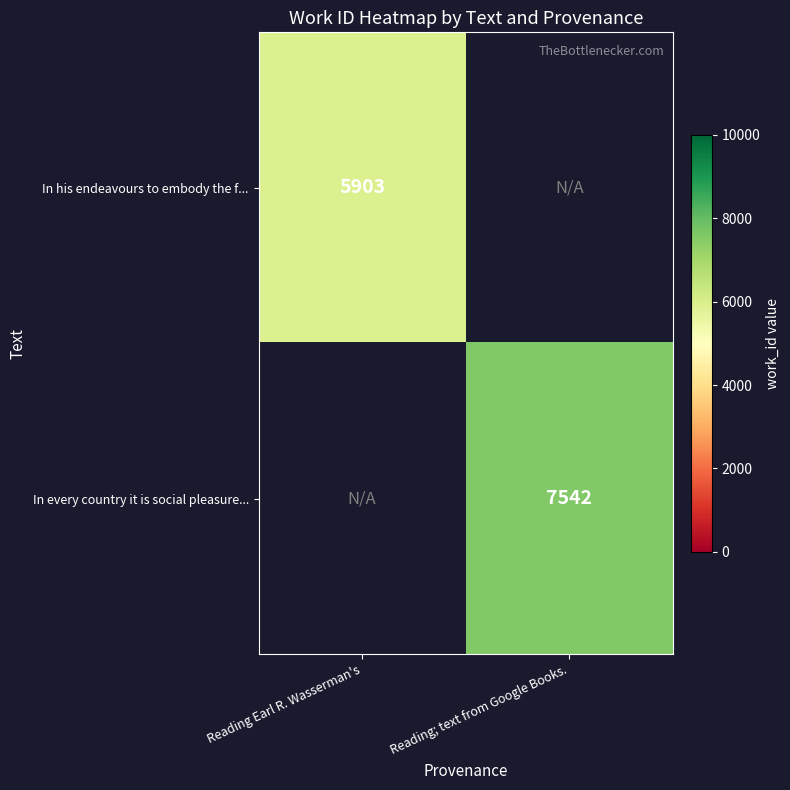

Is it true that In every country it is social pleasure... equals 3653 at Reading; text from Google Books.?

False